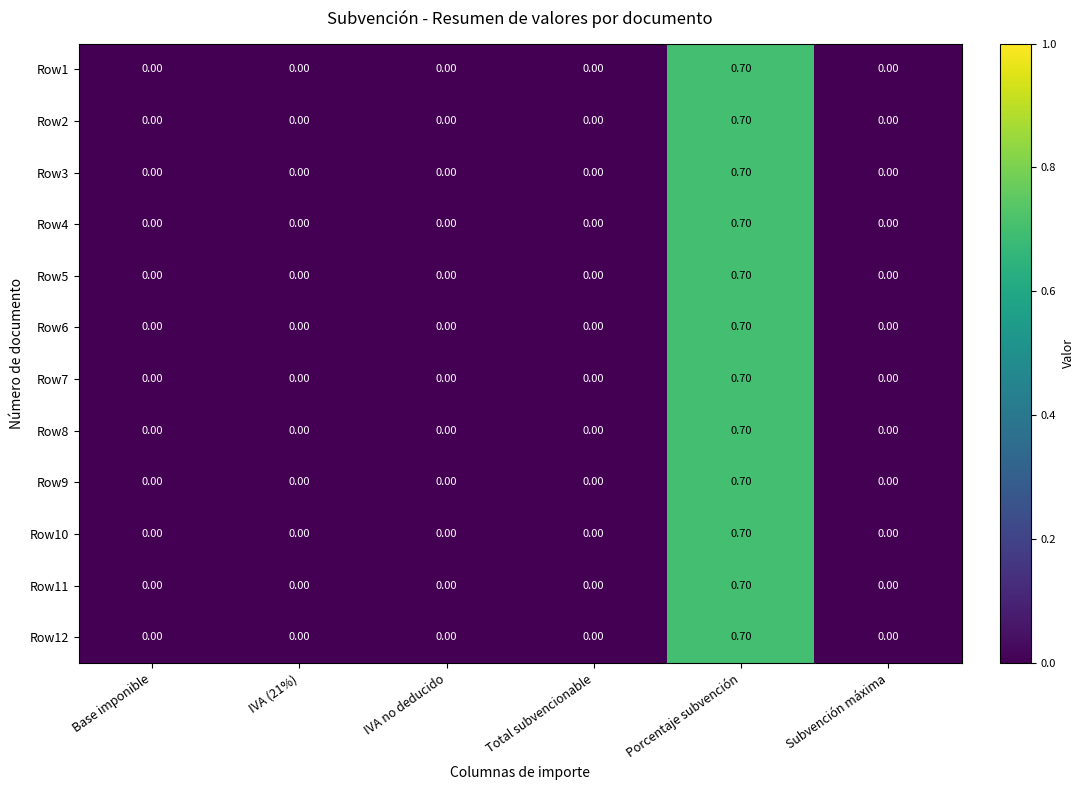

What is the sum of all Row3 values?

0.7